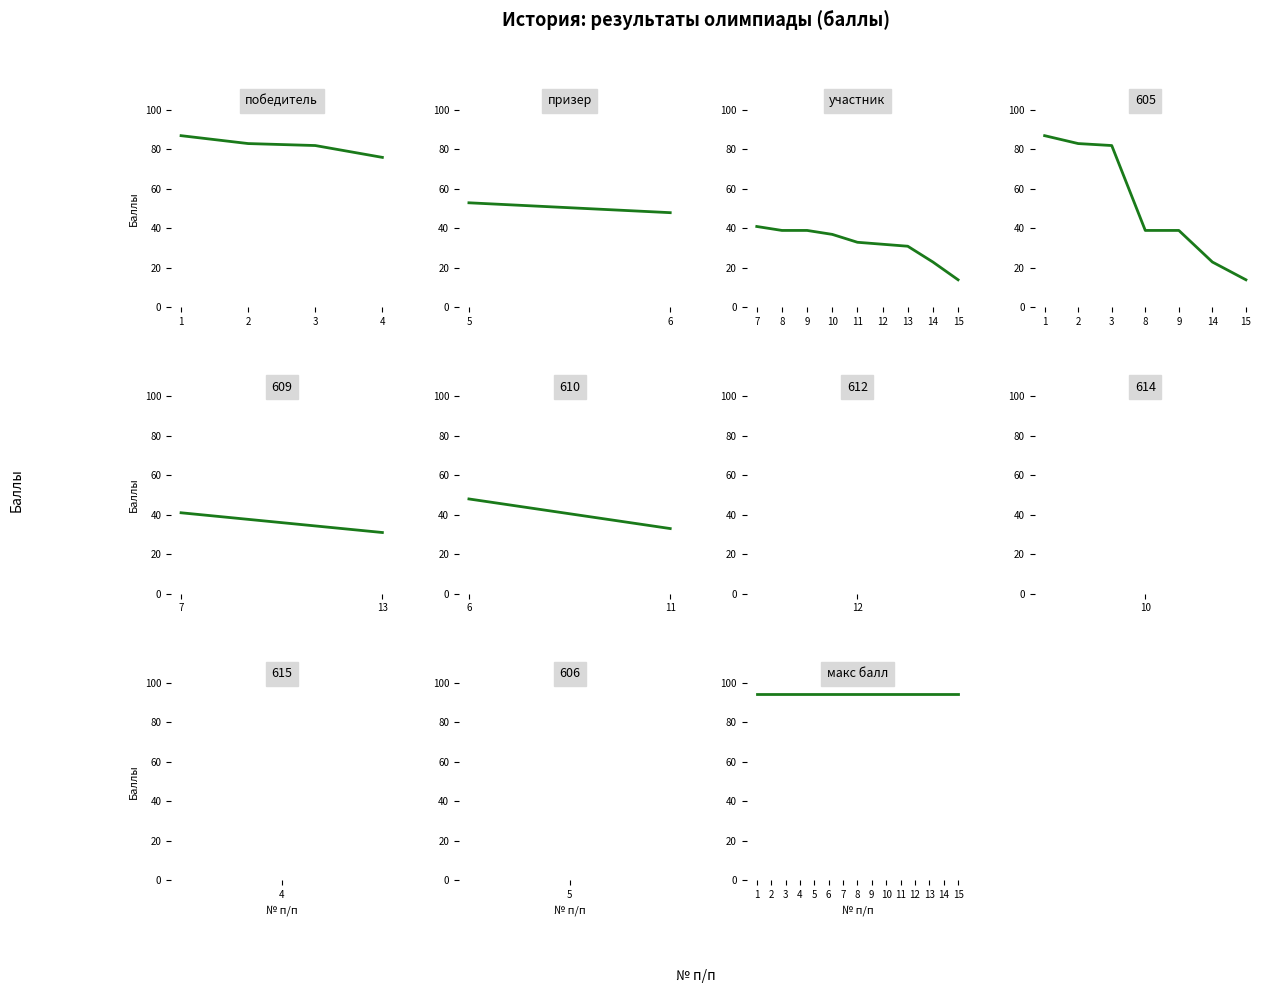

At which label is Результат(баллы) closest to 50?

6